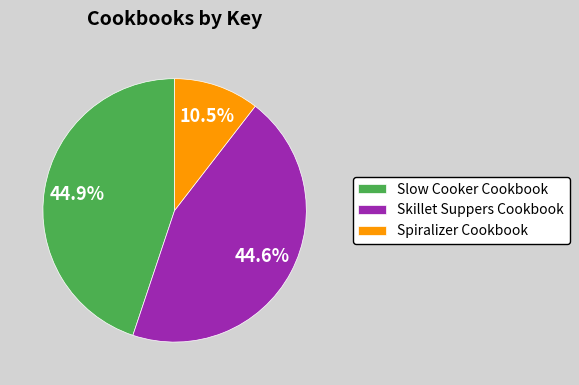

Approximately how many times larger is the value at Slow Cooker Cookbook compared to Spiralizer Cookbook?

4.3